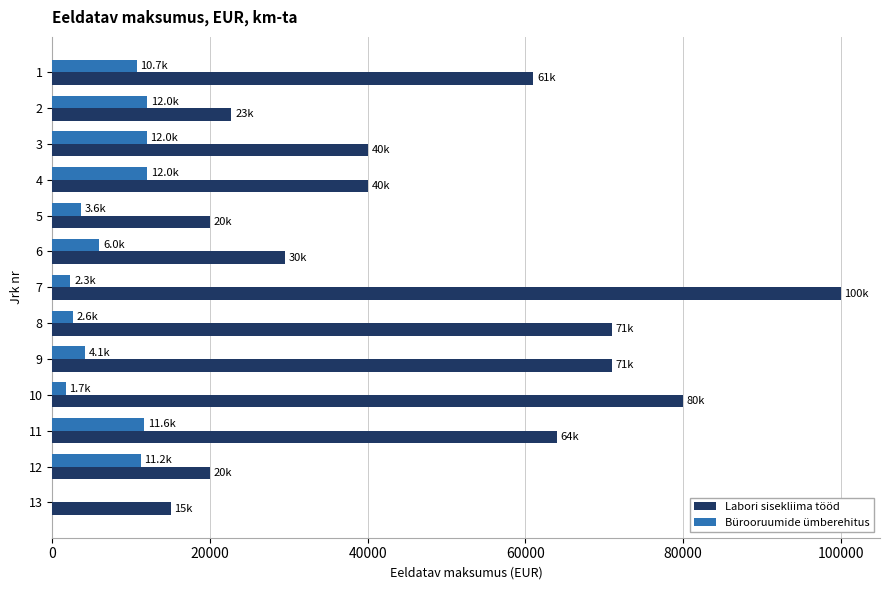

Which series changed the most between 4 and 8?

Labori sisekliima tööd